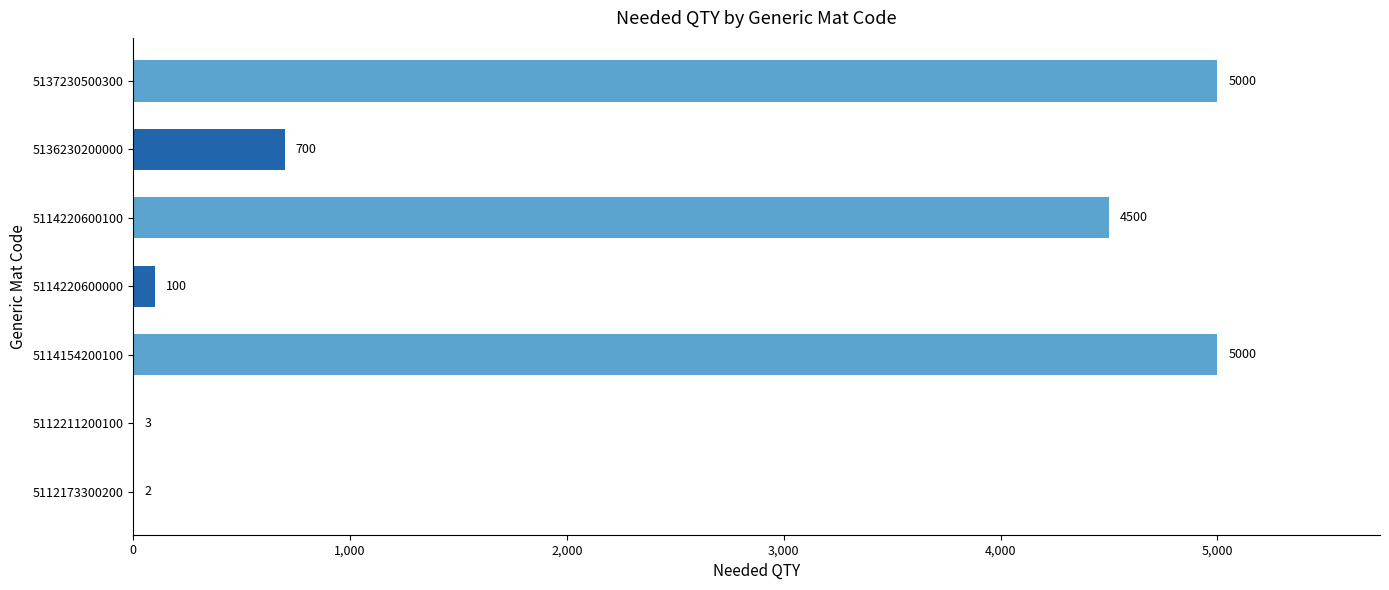

Count the number of categories in the chart.

7